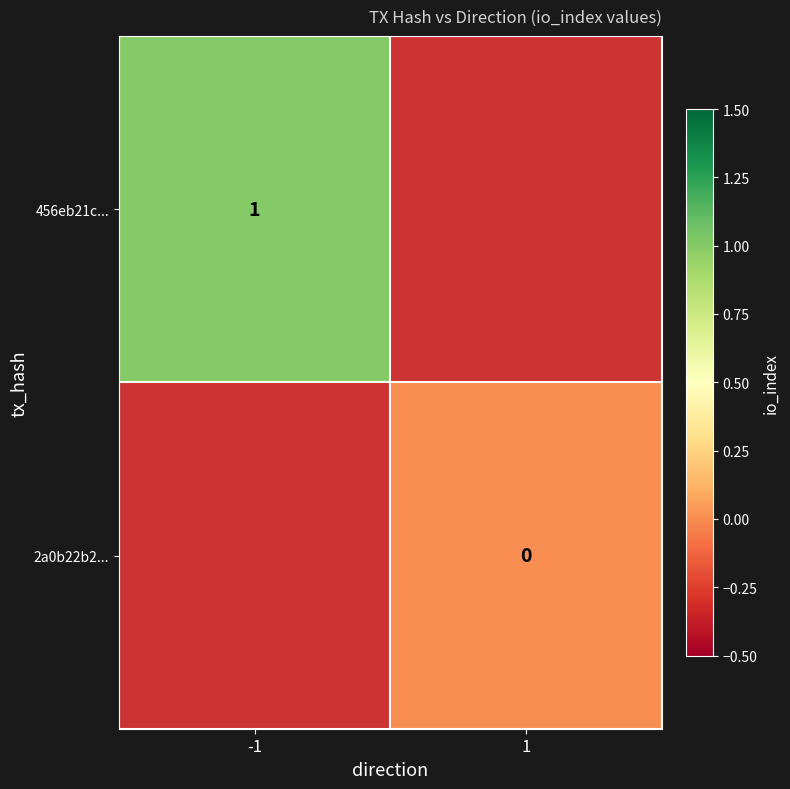

Which category has the lowest value across all series?

1